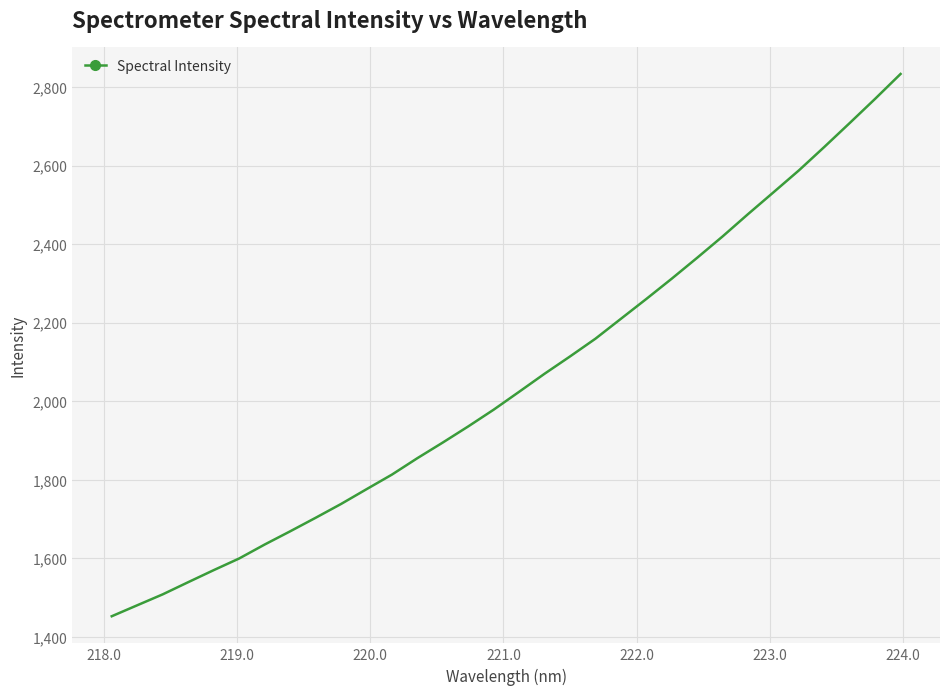

What is the difference between the maximum and minimum values?

1381.2